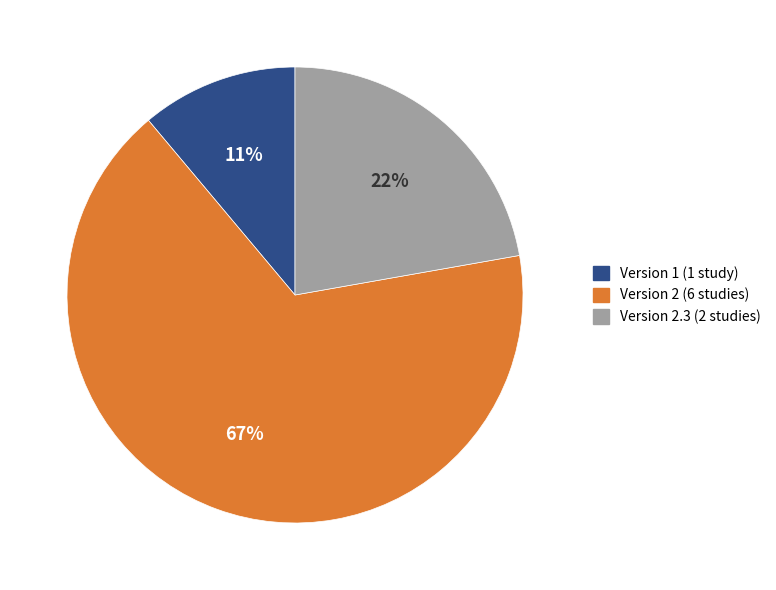

How many segments does this pie chart have?

3